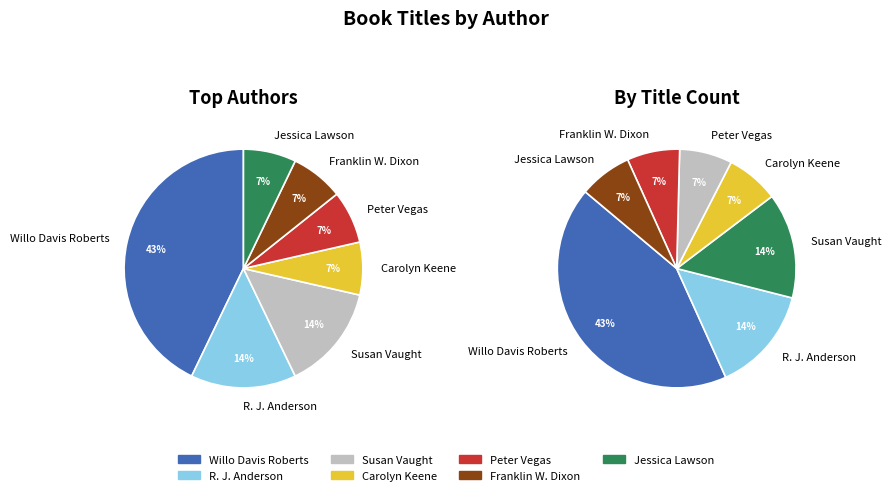

Which has a higher value, Peter Vegas or Susan Vaught?

Susan Vaught